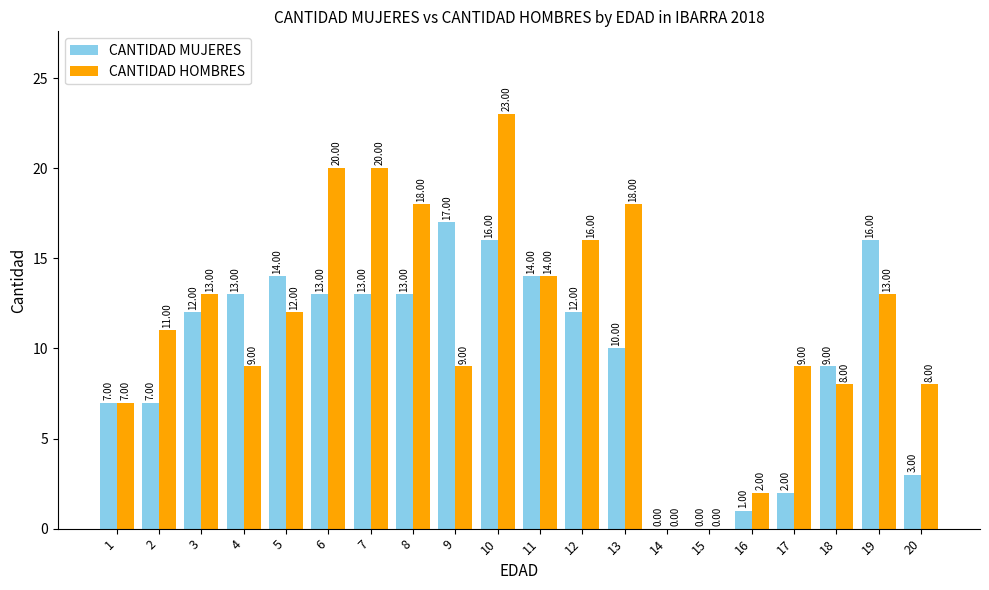

What is the sum of all CANTIDAD MUJERES values?

192